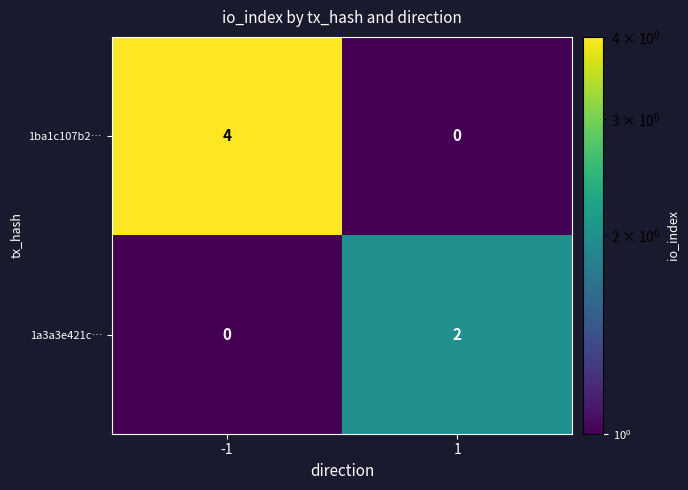

Read the 1ba1c107b2… value at -1.

4